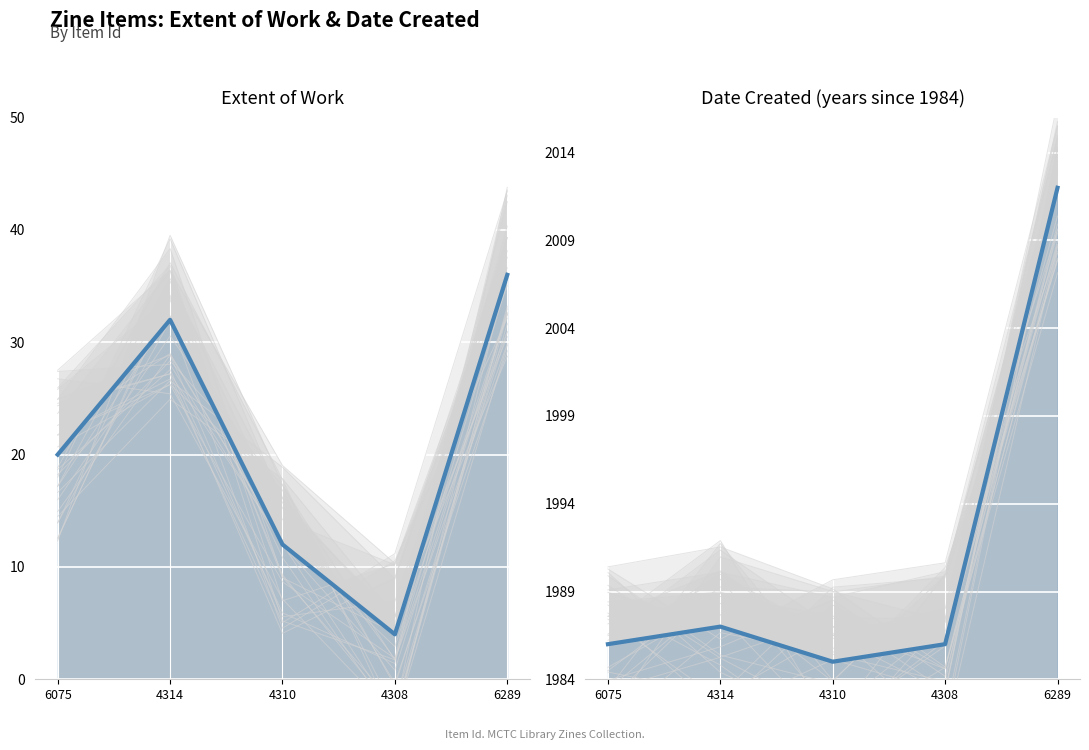

Where is Date Created nearest to the value 14?

4314